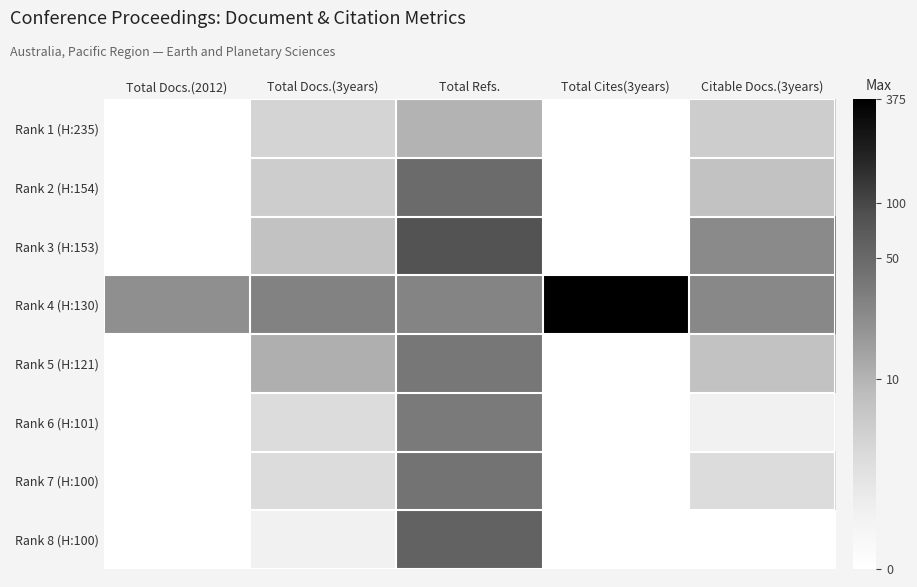

Reading left to right, extract all data points from this chart.

Rank 1 (H:235): Total Docs.(2012)=0.0	Total Docs.(3years)=1.6	Total Refs.=2.4	Total Cites(3years)=0.0	Citable Docs.(3years)=1.8
Rank 2 (H:154): Total Docs.(2012)=0.0	Total Docs.(3years)=1.8	Total Refs.=3.9	Total Cites(3years)=0.0	Citable Docs.(3years)=2.1
Rank 3 (H:153): Total Docs.(2012)=0.0	Total Docs.(3years)=2.1	Total Refs.=4.4	Total Cites(3years)=0.0	Citable Docs.(3years)=3.2
Rank 4 (H:130): Total Docs.(2012)=3.1	Total Docs.(3years)=3.4	Total Refs.=3.3	Total Cites(3years)=5.9	Citable Docs.(3years)=3.3
Rank 5 (H:121): Total Docs.(2012)=0.0	Total Docs.(3years)=2.5	Total Refs.=3.6	Total Cites(3years)=0.0	Citable Docs.(3years)=2.1
Rank 6 (H:101): Total Docs.(2012)=0.0	Total Docs.(3years)=1.4	Total Refs.=3.6	Total Cites(3years)=0.0	Citable Docs.(3years)=0.7
Rank 7 (H:100): Total Docs.(2012)=0.0	Total Docs.(3years)=1.4	Total Refs.=3.7	Total Cites(3years)=0.0	Citable Docs.(3years)=1.4
Rank 8 (H:100): Total Docs.(2012)=0.0	Total Docs.(3years)=0.7	Total Refs.=4.1	Total Cites(3years)=0.0	Citable Docs.(3years)=0.0